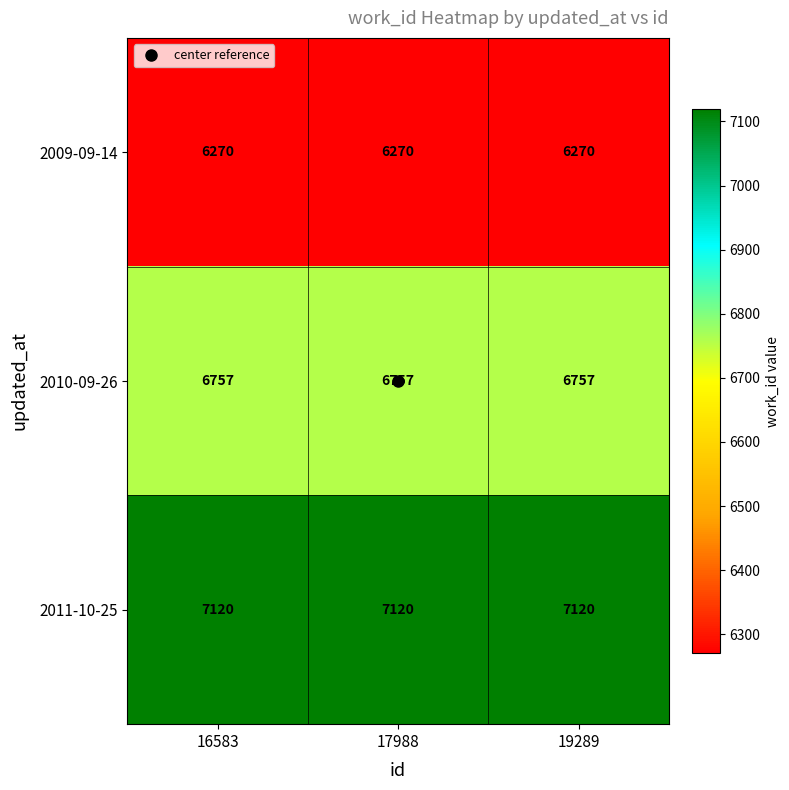

What is the highest value of the 2010-09-26 series?

6757